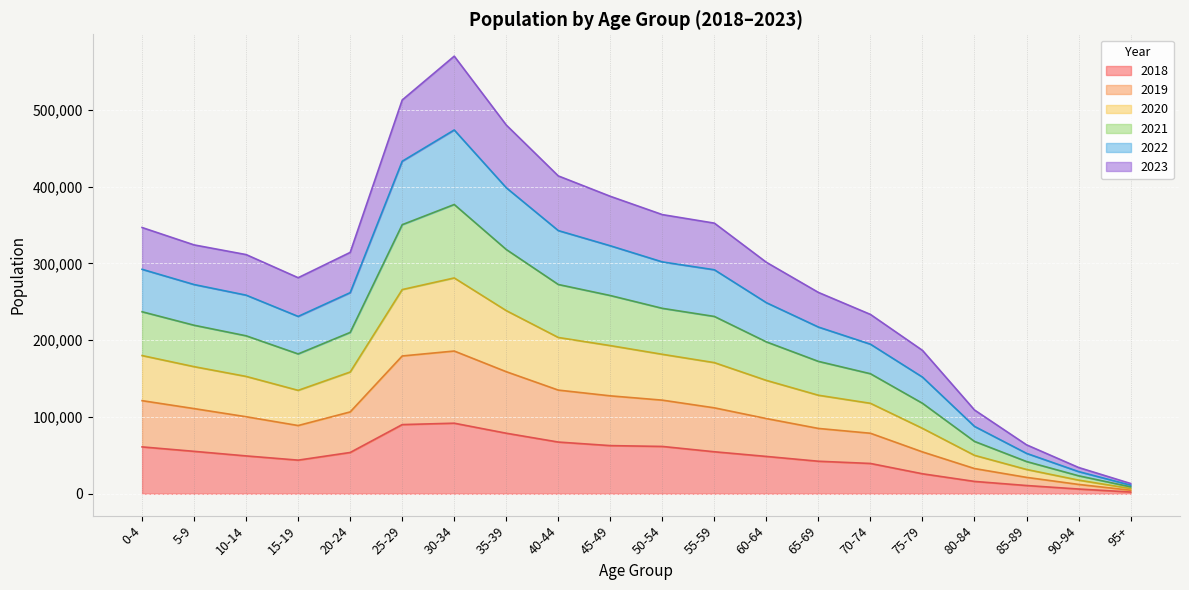

In 2019, how many points are lower than both neighbors (excluding endpoints)?

1